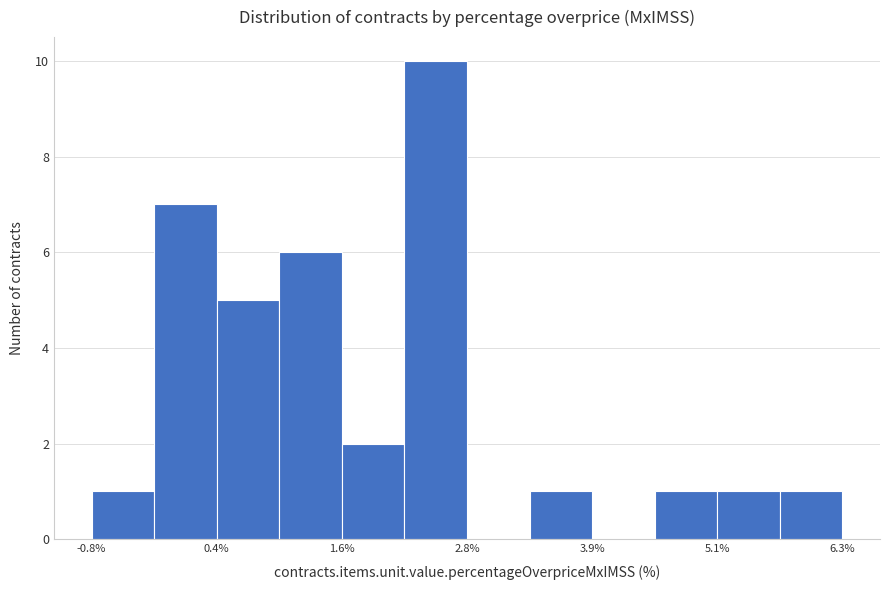

Read against the x-axis, roughly where is the centre of the tallest bar?

2.4